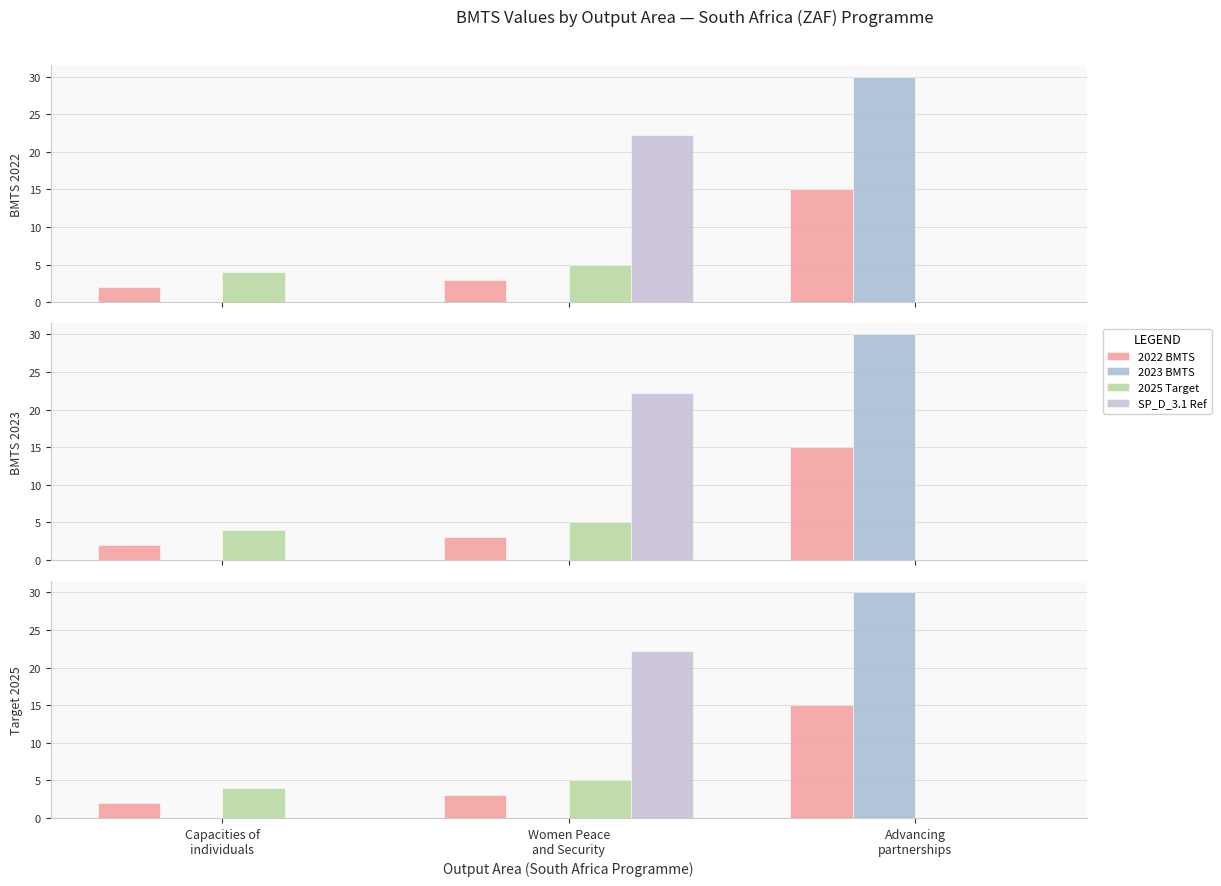

What is the sum of all 2022 BMTS values?

20.0